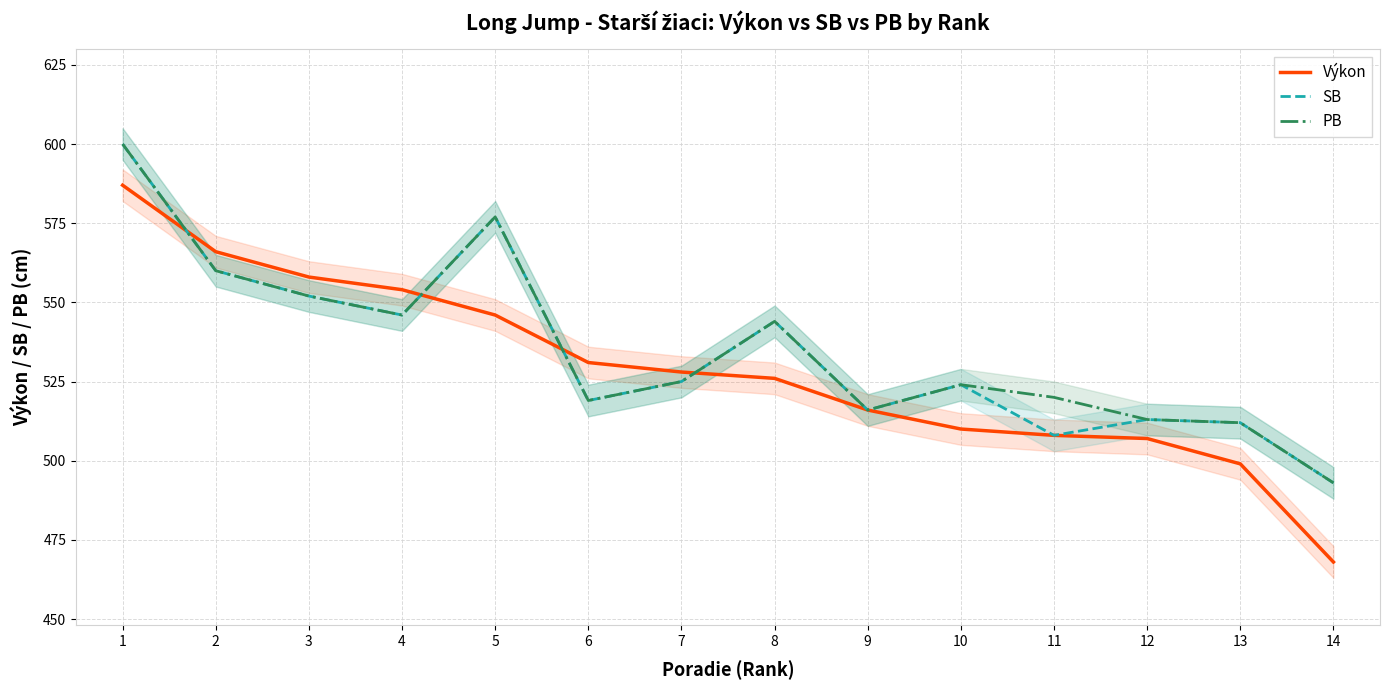

Does the chart display data point markers on the line(s)?

No